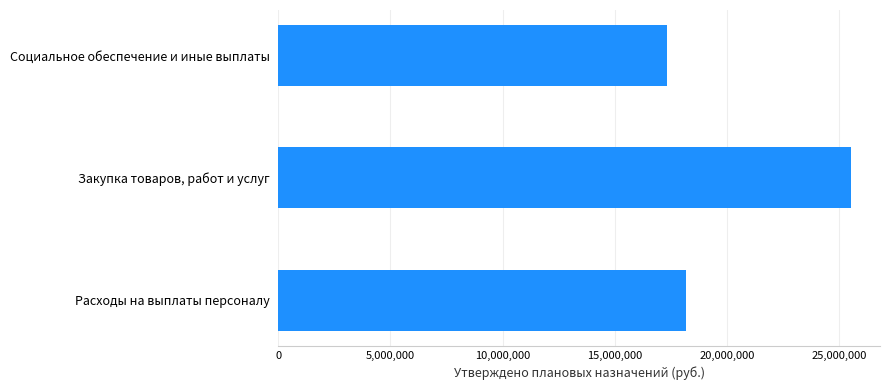

What is the minimum value shown in the chart?

17317740.0